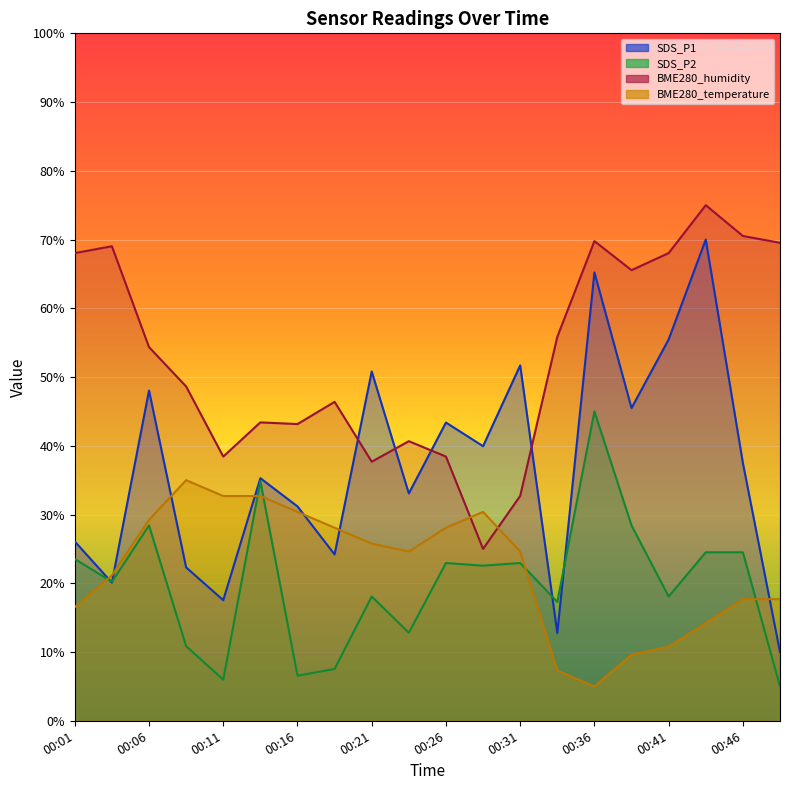

Reading left to right, transcribe all the data shown in this chart.

SDS_P1: 26.1	20.1	48.0	22.3	17.5	35.3	31.2	24.2	50.8	33.1	43.4	39.9	51.7	12.8	65.2	45.5	55.5	70.0	37.5	10.0
SDS_P2: 23.5	20.2	28.4	10.9	6.0	34.9	6.6	7.5	18.1	12.8	23.0	22.6	23.0	17.3	45.0	28.4	18.1	24.5	24.5	5.0
BME280_temperature: 16.5	21.2	29.2	35.0	32.7	32.7	30.4	28.1	25.8	24.6	28.1	30.4	24.6	7.3	5.0	9.6	10.8	14.2	17.7	17.7
BME280_humidity: 68.0	69.0	54.4	48.6	38.4	43.4	43.2	46.4	37.7	40.7	38.4	25.0	32.7	55.8	69.8	65.5	68.0	75.0	70.5	69.5